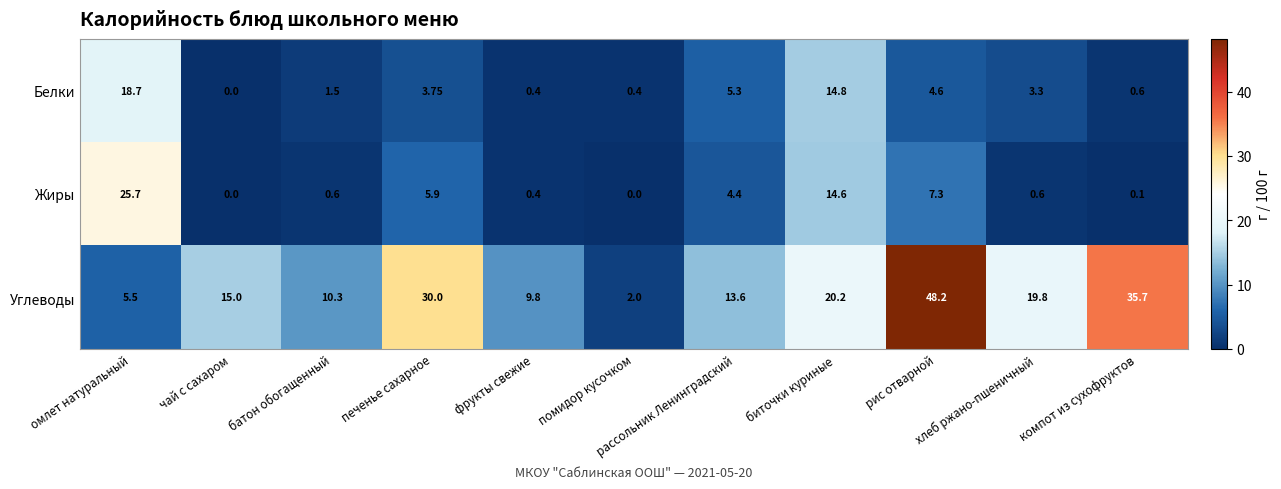

Which series has the largest total across all categories?

Углеводы